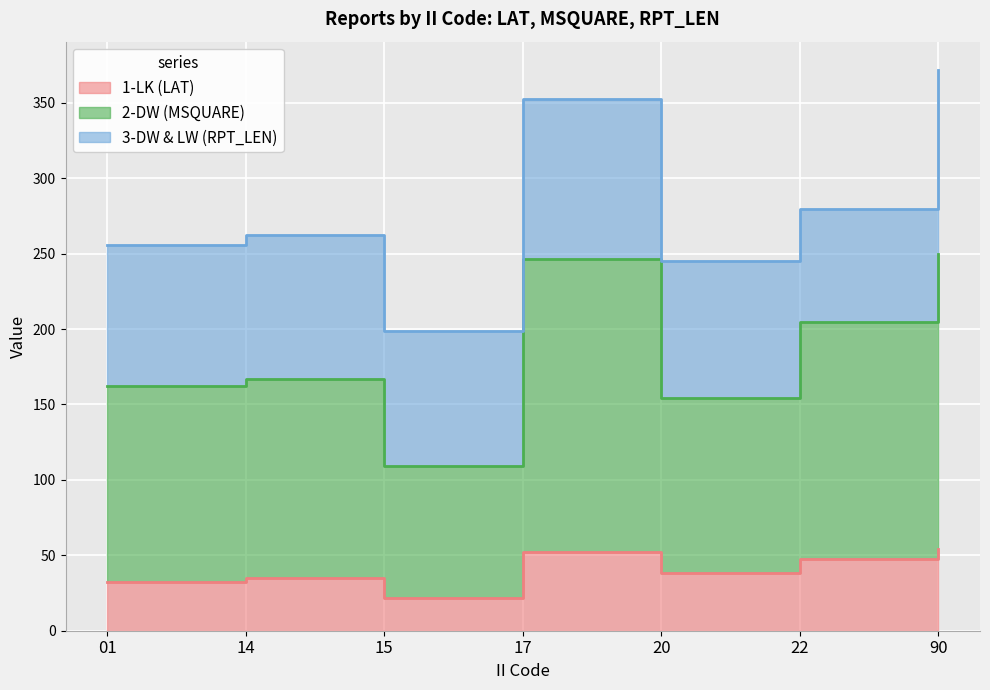

The 1-LK (LAT) series shows 38.0 at 20. True or false?

True